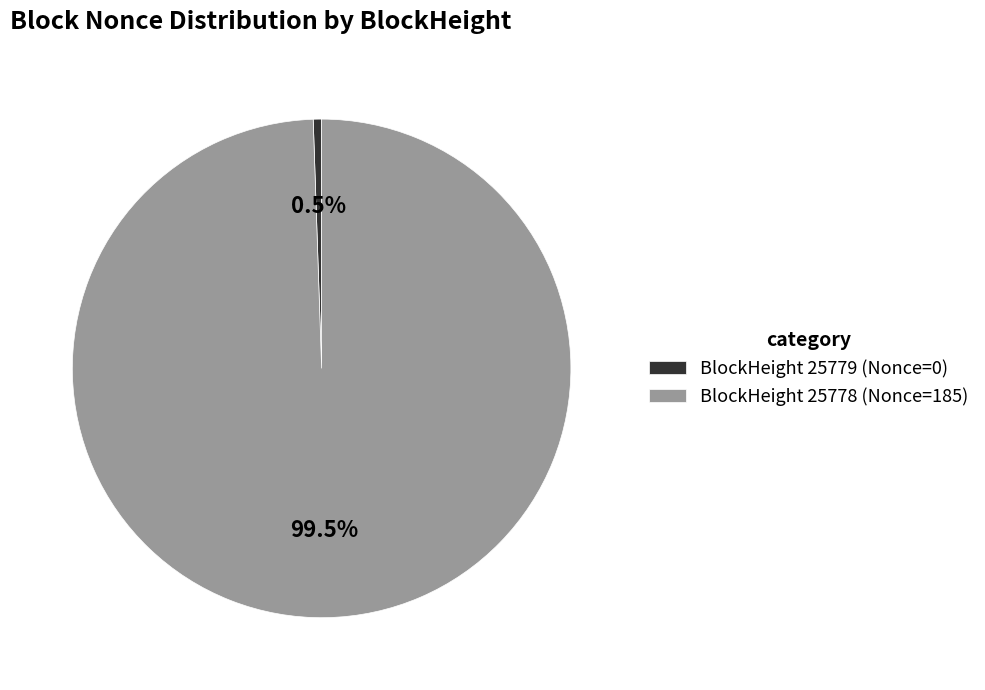

Does BlockHeight 25779 (Nonce=0) account for over 50% of the chart?

No